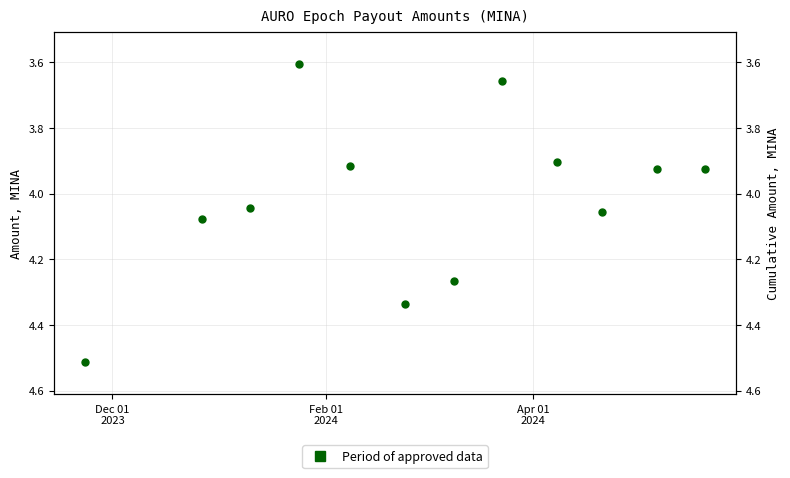

How many points are higher than both their immediate neighbors (excluding endpoints)?

2